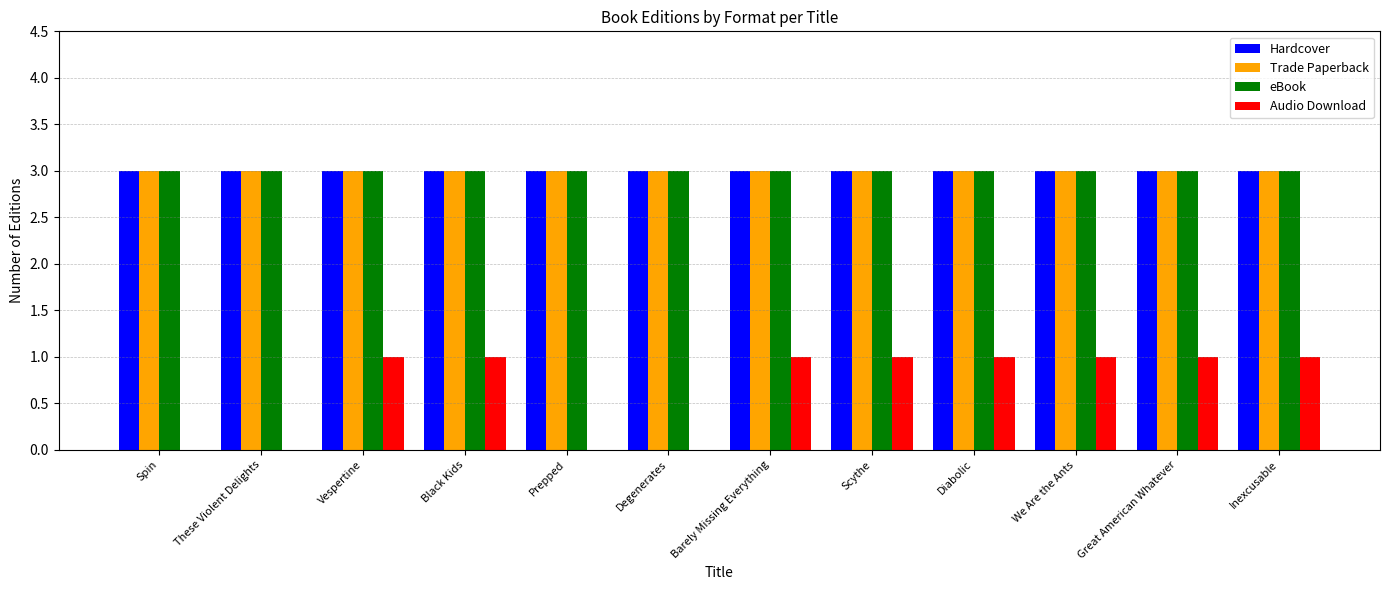

Read the Trade Paperback value at Prepped.

3